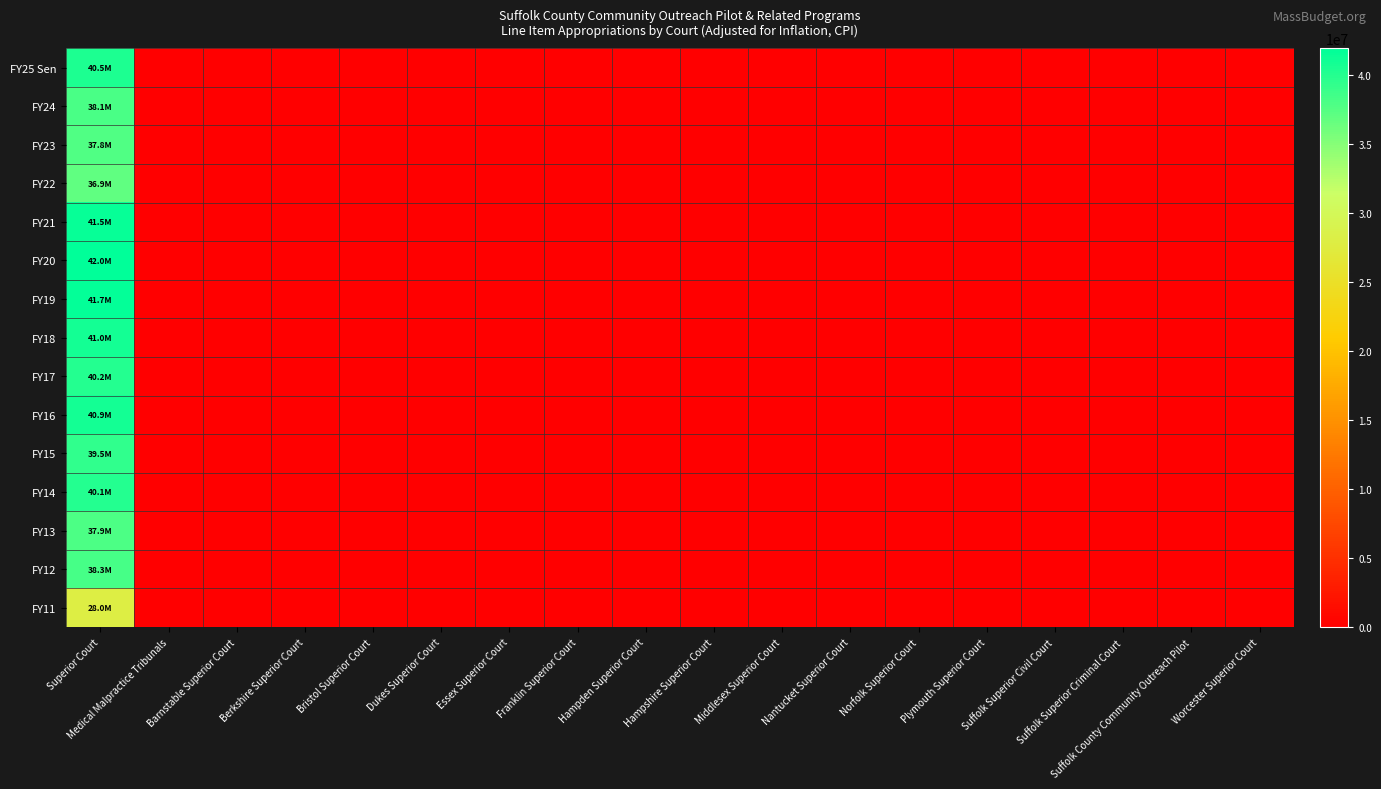

Reading left to right, list all the values displayed in this chart.

FY25 Sen: Superior Court=40482752	Medical Malpractice Tribunals=0	Barnstable Superior Court=0	Berkshire Superior Court=0	Bristol Superior Court=0	Dukes Superior Court=0	Essex Superior Court=0	Franklin Superior Court=0	Hampden Superior Court=0	Hampshire Superior Court=0	Middlesex Superior Court=0	Nantucket Superior Court=0	Norfolk Superior Court=0	Plymouth Superior Court=0	Suffolk Superior Civil Court=0	Suffolk Superior Criminal Court=0	Suffolk County Community Outreach Pilot=0	Worcester Superior Court=0
FY24: Superior Court=38101127	Medical Malpractice Tribunals=0	Barnstable Superior Court=0	Berkshire Superior Court=0	Bristol Superior Court=0	Dukes Superior Court=0	Essex Superior Court=0	Franklin Superior Court=0	Hampden Superior Court=0	Hampshire Superior Court=0	Middlesex Superior Court=0	Nantucket Superior Court=0	Norfolk Superior Court=0	Plymouth Superior Court=0	Suffolk Superior Civil Court=0	Suffolk Superior Criminal Court=0	Suffolk County Community Outreach Pilot=0	Worcester Superior Court=0
FY23: Superior Court=37837842	Medical Malpractice Tribunals=0	Barnstable Superior Court=0	Berkshire Superior Court=0	Bristol Superior Court=0	Dukes Superior Court=0	Essex Superior Court=0	Franklin Superior Court=0	Hampden Superior Court=0	Hampshire Superior Court=0	Middlesex Superior Court=0	Nantucket Superior Court=0	Norfolk Superior Court=0	Plymouth Superior Court=0	Suffolk Superior Civil Court=0	Suffolk Superior Criminal Court=0	Suffolk County Community Outreach Pilot=0	Worcester Superior Court=0
FY22: Superior Court=36908473	Medical Malpractice Tribunals=0	Barnstable Superior Court=0	Berkshire Superior Court=0	Bristol Superior Court=0	Dukes Superior Court=0	Essex Superior Court=0	Franklin Superior Court=0	Hampden Superior Court=0	Hampshire Superior Court=0	Middlesex Superior Court=0	Nantucket Superior Court=0	Norfolk Superior Court=0	Plymouth Superior Court=0	Suffolk Superior Civil Court=0	Suffolk Superior Criminal Court=0	Suffolk County Community Outreach Pilot=0	Worcester Superior Court=0
FY21: Superior Court=41525236	Medical Malpractice Tribunals=0	Barnstable Superior Court=0	Berkshire Superior Court=0	Bristol Superior Court=0	Dukes Superior Court=0	Essex Superior Court=0	Franklin Superior Court=0	Hampden Superior Court=0	Hampshire Superior Court=0	Middlesex Superior Court=0	Nantucket Superior Court=0	Norfolk Superior Court=0	Plymouth Superior Court=0	Suffolk Superior Civil Court=0	Suffolk Superior Criminal Court=0	Suffolk County Community Outreach Pilot=0	Worcester Superior Court=0
FY20: Superior Court=41970935	Medical Malpractice Tribunals=0	Barnstable Superior Court=0	Berkshire Superior Court=0	Bristol Superior Court=0	Dukes Superior Court=0	Essex Superior Court=0	Franklin Superior Court=0	Hampden Superior Court=0	Hampshire Superior Court=0	Middlesex Superior Court=0	Nantucket Superior Court=0	Norfolk Superior Court=0	Plymouth Superior Court=0	Suffolk Superior Civil Court=0	Suffolk Superior Criminal Court=0	Suffolk County Community Outreach Pilot=0	Worcester Superior Court=0
FY19: Superior Court=41724732	Medical Malpractice Tribunals=0	Barnstable Superior Court=0	Berkshire Superior Court=0	Bristol Superior Court=0	Dukes Superior Court=0	Essex Superior Court=0	Franklin Superior Court=0	Hampden Superior Court=0	Hampshire Superior Court=0	Middlesex Superior Court=0	Nantucket Superior Court=0	Norfolk Superior Court=0	Plymouth Superior Court=0	Suffolk Superior Civil Court=0	Suffolk Superior Criminal Court=0	Suffolk County Community Outreach Pilot=0	Worcester Superior Court=0
FY18: Superior Court=40951277	Medical Malpractice Tribunals=0	Barnstable Superior Court=0	Berkshire Superior Court=0	Bristol Superior Court=0	Dukes Superior Court=0	Essex Superior Court=0	Franklin Superior Court=0	Hampden Superior Court=0	Hampshire Superior Court=0	Middlesex Superior Court=0	Nantucket Superior Court=0	Norfolk Superior Court=0	Plymouth Superior Court=0	Suffolk Superior Civil Court=0	Suffolk Superior Criminal Court=0	Suffolk County Community Outreach Pilot=0	Worcester Superior Court=0
FY17: Superior Court=40158208	Medical Malpractice Tribunals=0	Barnstable Superior Court=0	Berkshire Superior Court=0	Bristol Superior Court=0	Dukes Superior Court=0	Essex Superior Court=0	Franklin Superior Court=0	Hampden Superior Court=0	Hampshire Superior Court=0	Middlesex Superior Court=0	Nantucket Superior Court=0	Norfolk Superior Court=0	Plymouth Superior Court=0	Suffolk Superior Civil Court=0	Suffolk Superior Criminal Court=0	Suffolk County Community Outreach Pilot=0	Worcester Superior Court=0
FY16: Superior Court=40909407	Medical Malpractice Tribunals=0	Barnstable Superior Court=0	Berkshire Superior Court=0	Bristol Superior Court=0	Dukes Superior Court=0	Essex Superior Court=0	Franklin Superior Court=0	Hampden Superior Court=0	Hampshire Superior Court=0	Middlesex Superior Court=0	Nantucket Superior Court=0	Norfolk Superior Court=0	Plymouth Superior Court=0	Suffolk Superior Civil Court=0	Suffolk Superior Criminal Court=0	Suffolk County Community Outreach Pilot=0	Worcester Superior Court=0
FY15: Superior Court=39473665	Medical Malpractice Tribunals=0	Barnstable Superior Court=0	Berkshire Superior Court=0	Bristol Superior Court=0	Dukes Superior Court=0	Essex Superior Court=0	Franklin Superior Court=0	Hampden Superior Court=0	Hampshire Superior Court=0	Middlesex Superior Court=0	Nantucket Superior Court=0	Norfolk Superior Court=0	Plymouth Superior Court=0	Suffolk Superior Civil Court=0	Suffolk Superior Criminal Court=0	Suffolk County Community Outreach Pilot=0	Worcester Superior Court=0
FY14: Superior Court=40079914	Medical Malpractice Tribunals=0	Barnstable Superior Court=0	Berkshire Superior Court=0	Bristol Superior Court=0	Dukes Superior Court=0	Essex Superior Court=0	Franklin Superior Court=0	Hampden Superior Court=0	Hampshire Superior Court=0	Middlesex Superior Court=0	Nantucket Superior Court=0	Norfolk Superior Court=0	Plymouth Superior Court=0	Suffolk Superior Civil Court=0	Suffolk Superior Criminal Court=0	Suffolk County Community Outreach Pilot=0	Worcester Superior Court=0
FY13: Superior Court=37933722	Medical Malpractice Tribunals=0	Barnstable Superior Court=0	Berkshire Superior Court=0	Bristol Superior Court=0	Dukes Superior Court=0	Essex Superior Court=0	Franklin Superior Court=0	Hampden Superior Court=0	Hampshire Superior Court=0	Middlesex Superior Court=0	Nantucket Superior Court=0	Norfolk Superior Court=0	Plymouth Superior Court=0	Suffolk Superior Civil Court=0	Suffolk Superior Criminal Court=0	Suffolk County Community Outreach Pilot=0	Worcester Superior Court=0
FY12: Superior Court=38335684	Medical Malpractice Tribunals=0	Barnstable Superior Court=0	Berkshire Superior Court=0	Bristol Superior Court=0	Dukes Superior Court=0	Essex Superior Court=0	Franklin Superior Court=0	Hampden Superior Court=0	Hampshire Superior Court=0	Middlesex Superior Court=0	Nantucket Superior Court=0	Norfolk Superior Court=0	Plymouth Superior Court=0	Suffolk Superior Civil Court=0	Suffolk Superior Criminal Court=0	Suffolk County Community Outreach Pilot=0	Worcester Superior Court=0
FY11: Superior Court=27968313	Medical Malpractice Tribunals=0	Barnstable Superior Court=0	Berkshire Superior Court=0	Bristol Superior Court=0	Dukes Superior Court=0	Essex Superior Court=0	Franklin Superior Court=0	Hampden Superior Court=0	Hampshire Superior Court=0	Middlesex Superior Court=0	Nantucket Superior Court=0	Norfolk Superior Court=0	Plymouth Superior Court=0	Suffolk Superior Civil Court=0	Suffolk Superior Criminal Court=0	Suffolk County Community Outreach Pilot=0	Worcester Superior Court=0